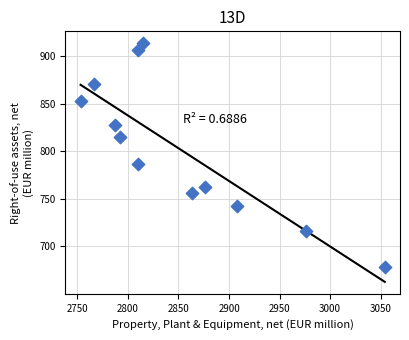

What Y value in the scatter plot is closest to 795?

787.1